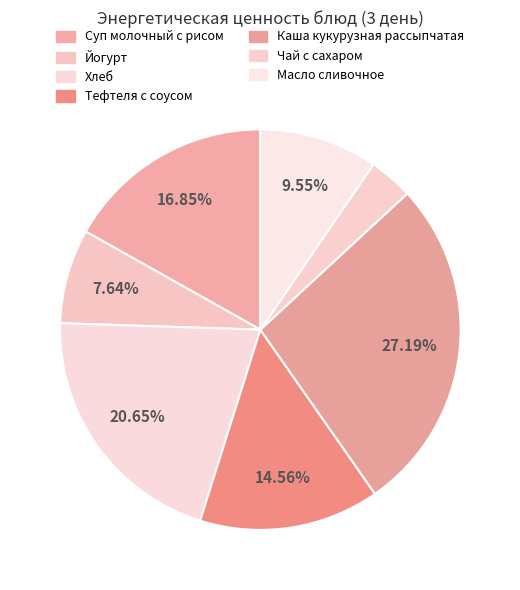

Count the number of slices in the pie.

7